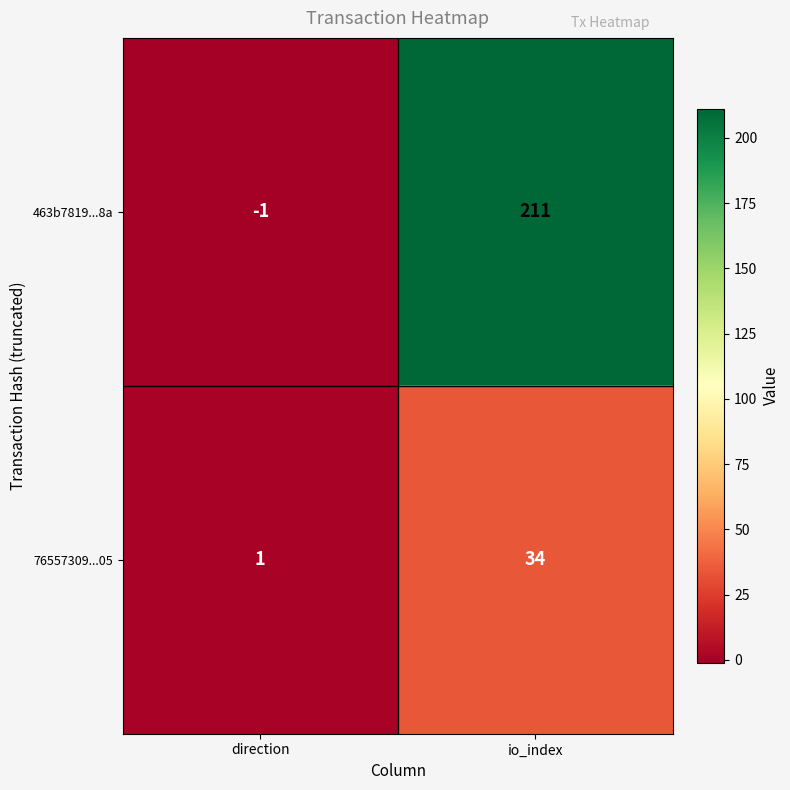

At which category does the chart reach its minimum across all series?

direction